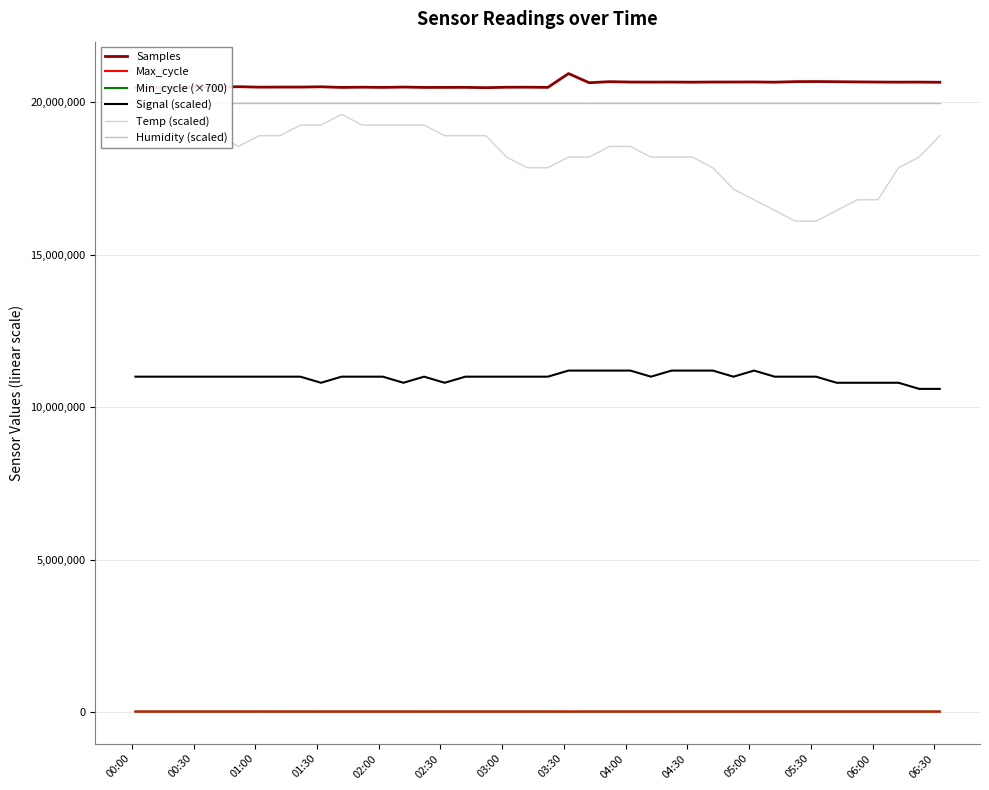

True or false: Max_cycle and Signal (scaled) intersect in this chart.

False